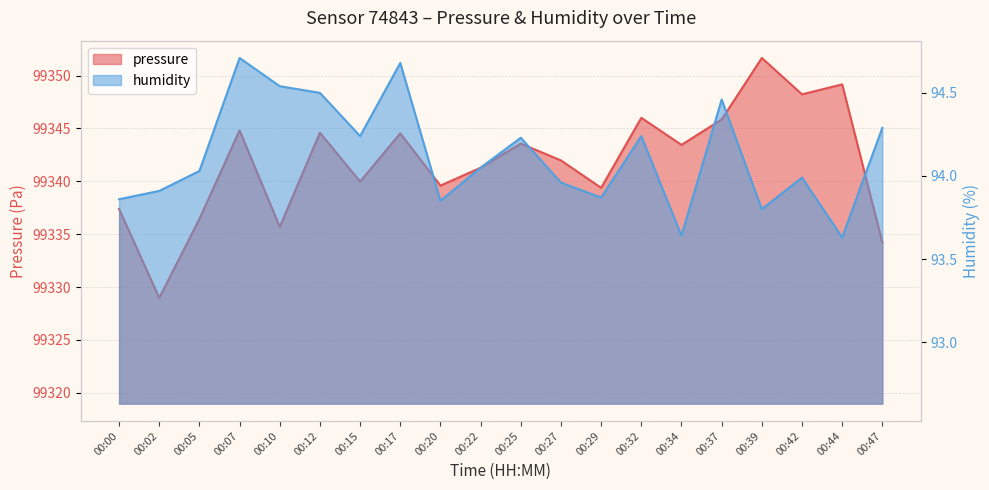

In pressure, how many points are higher than both neighbors (excluding endpoints)?

7